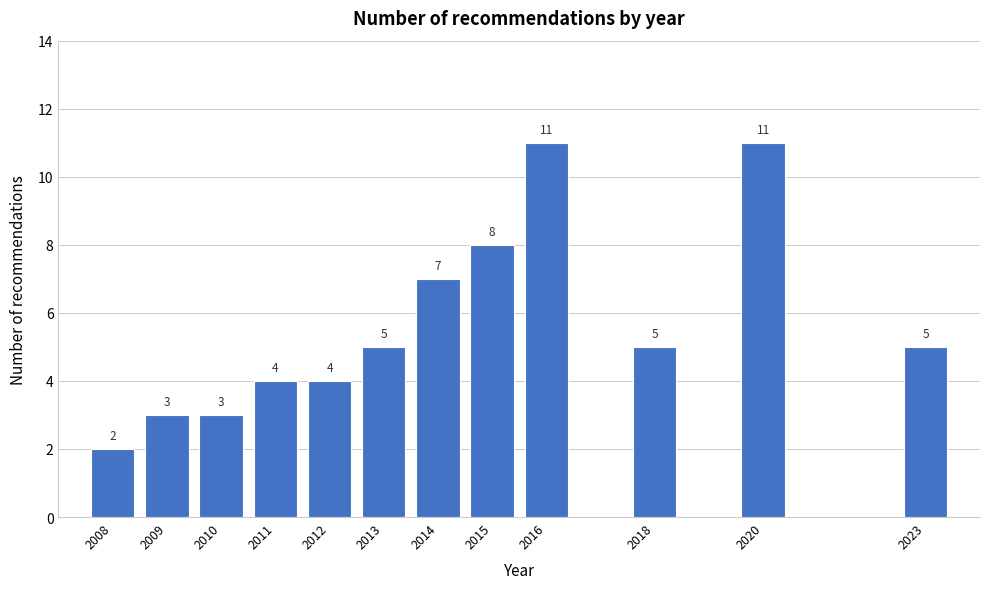

Reading left to right, extract all data points from this chart.

2	3	3	4	4	5	7	8	11	5	11	5